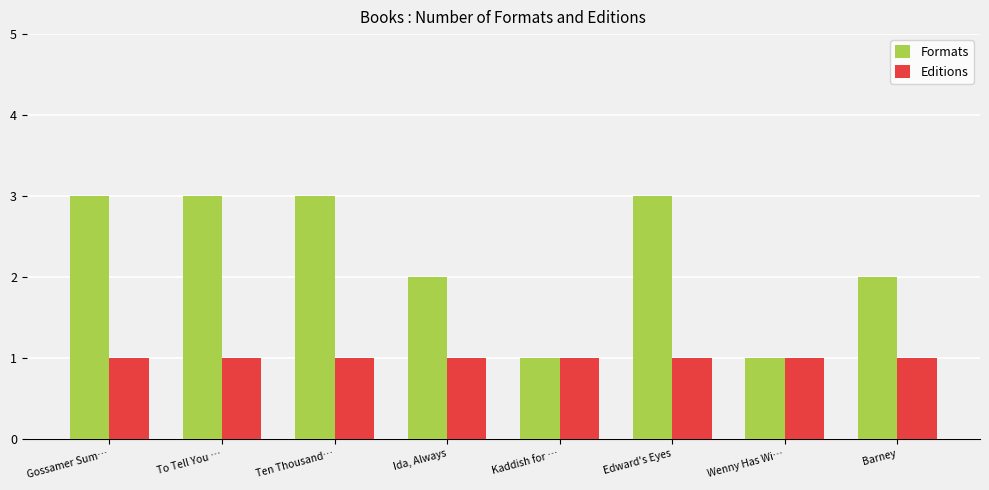

Reading right to left, what are all the values shown in this chart?

Formats: Barney=2	Wenny Has Wi…=1	Edward's Eyes=3	Kaddish for …=1	Ida, Always=2	Ten Thousand…=3	To Tell You …=3	Gossamer Sum…=3
Editions: Barney=1	Wenny Has Wi…=1	Edward's Eyes=1	Kaddish for …=1	Ida, Always=1	Ten Thousand…=1	To Tell You …=1	Gossamer Sum…=1